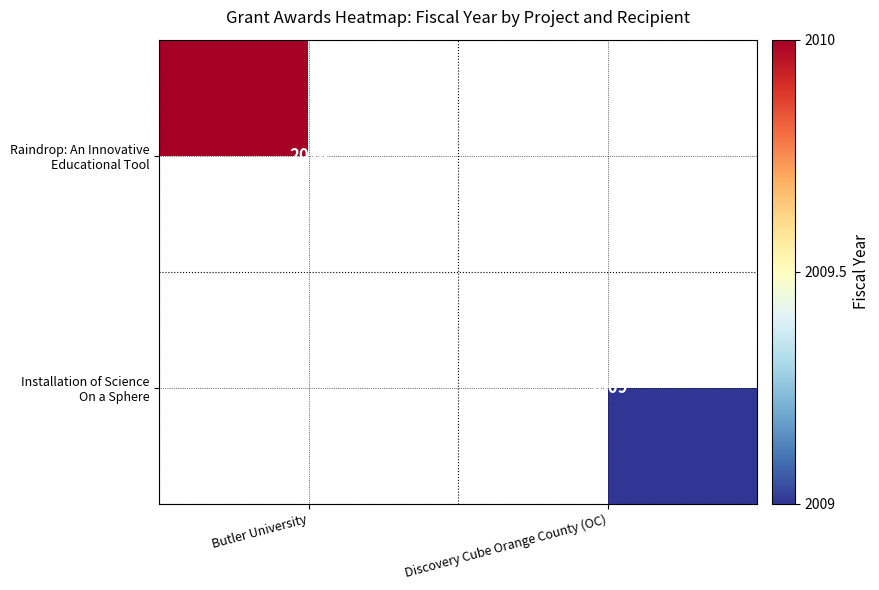

Is it true that Installation of Science On a Sphere equals 950 at Discovery Cube Orange County (OC)?

False